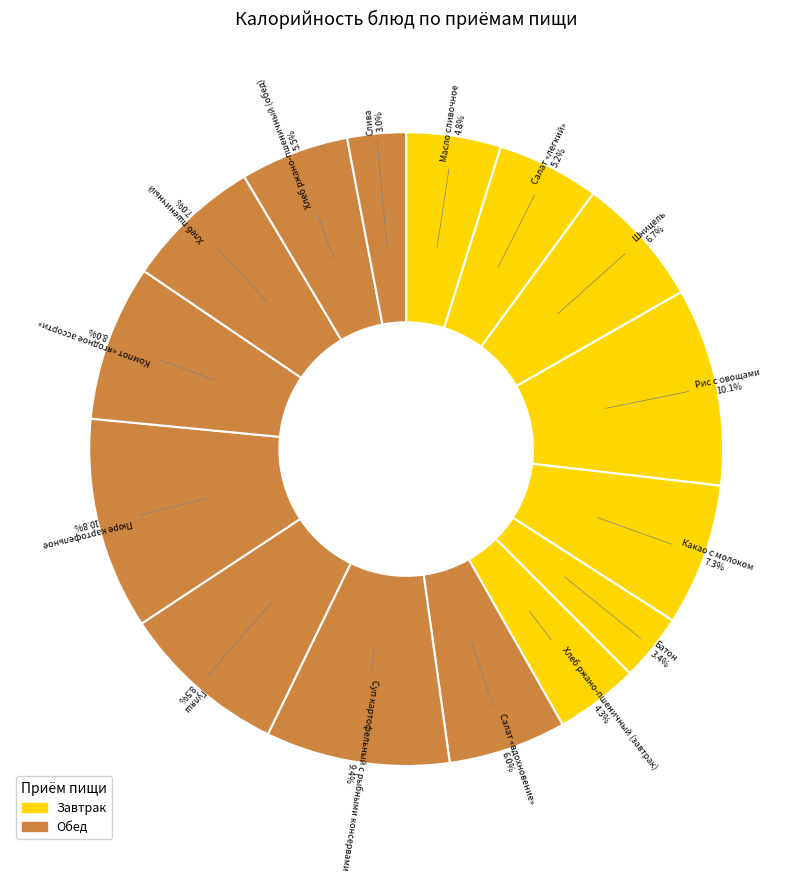

How many slices are in this pie chart?

15